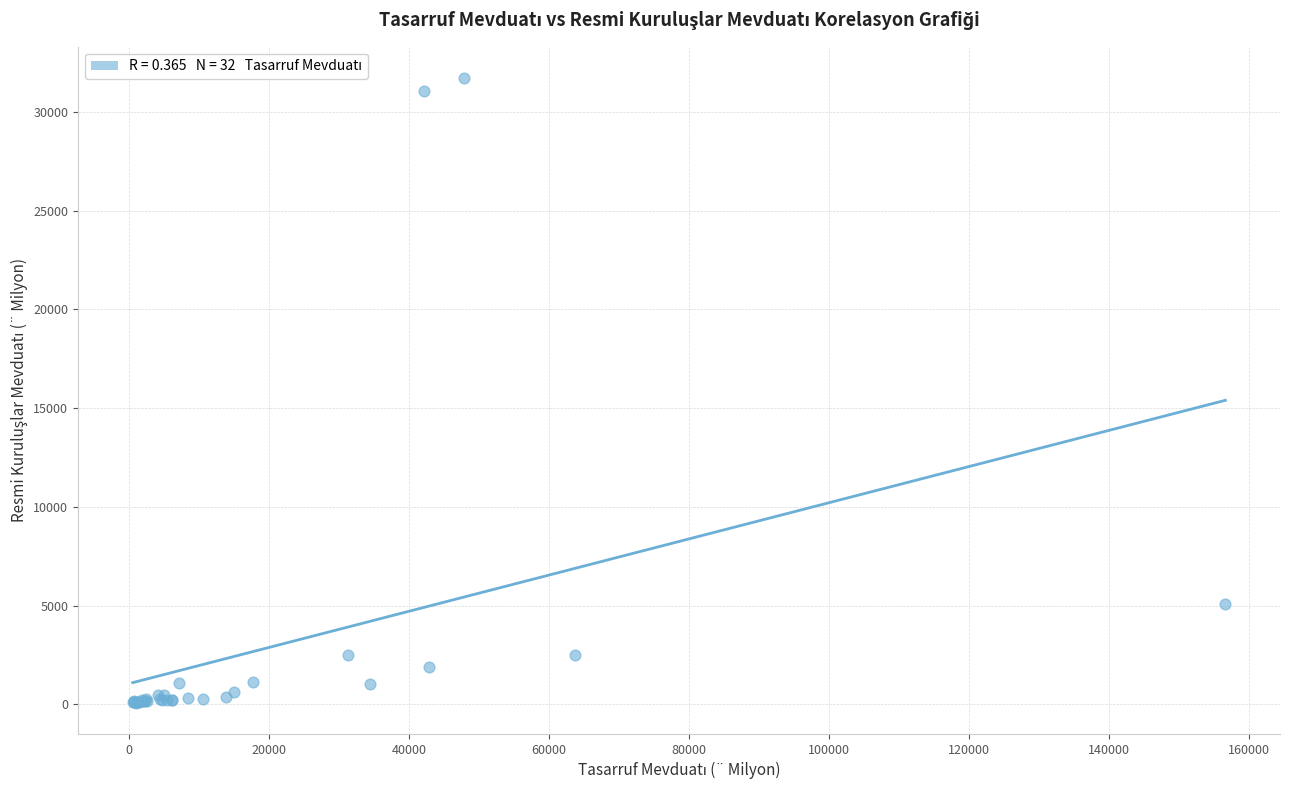

What Y value in the scatter plot is closest to 15901?

5082.1